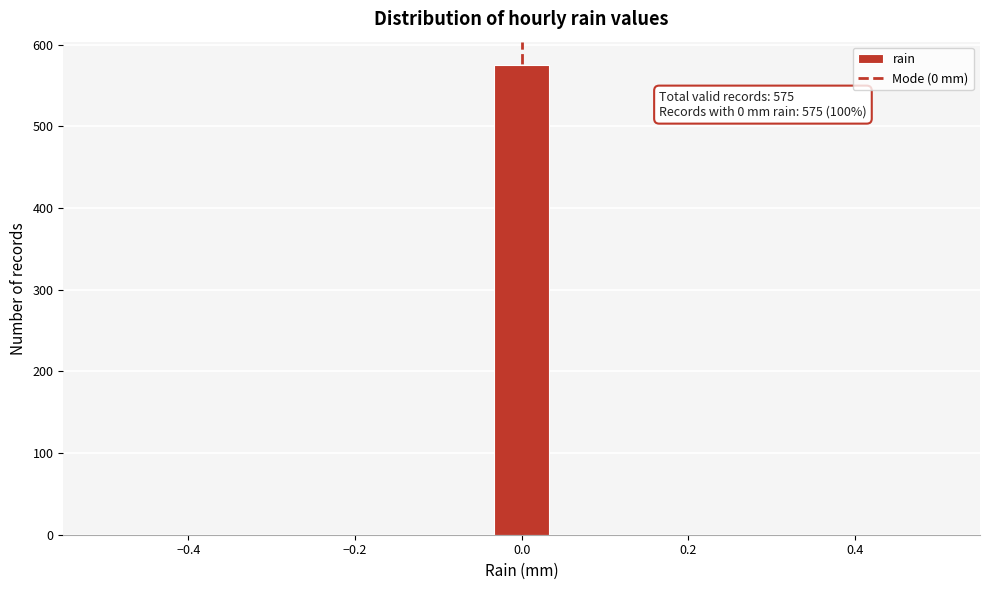

Read against the x-axis, roughly where is the centre of the tallest bar?

0.00